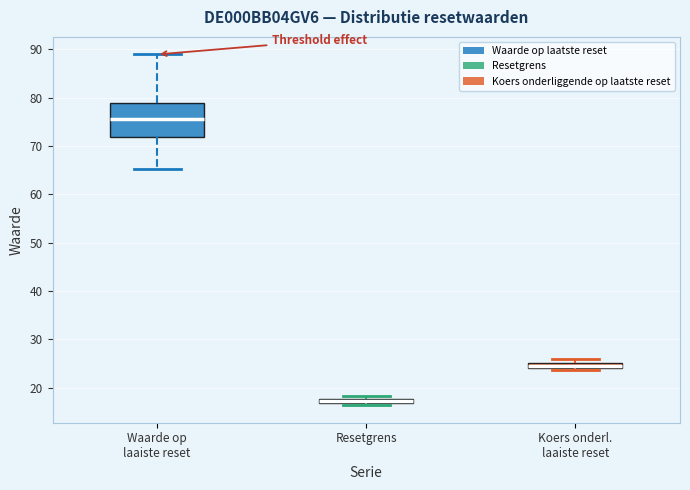

Comparing the boxes themselves (not the whiskers), which one is the tallest?

Waarde op laaiste reset